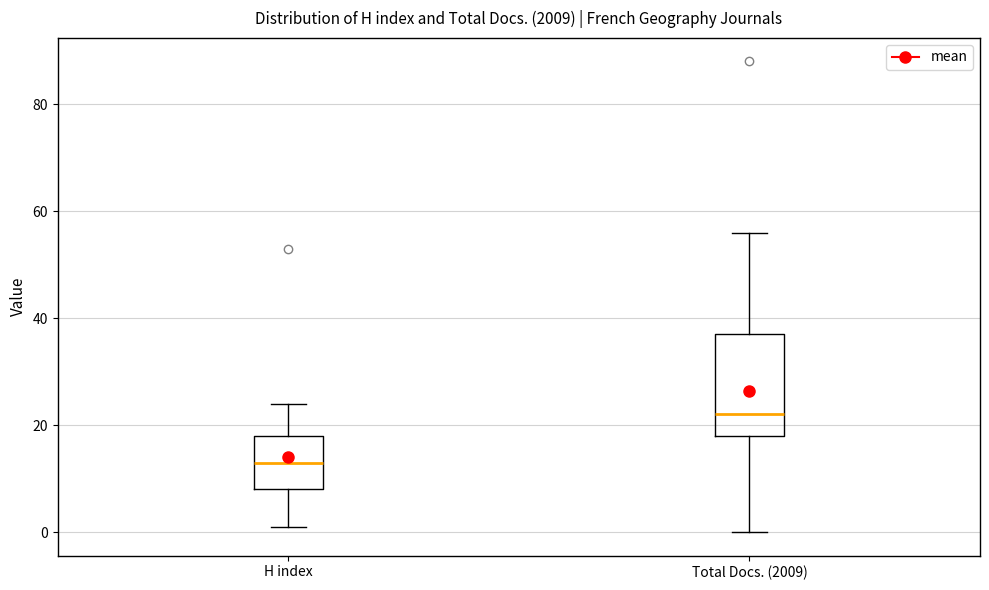

Where is the lower edge of the box for Total Docs. (2009) on the y-axis? The values are not printed on the chart, so give them approximately, as read against the axis.

18